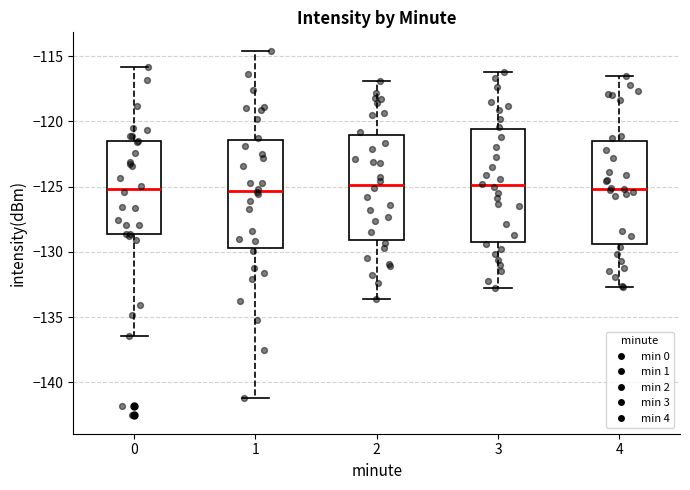

Where is the lower edge of the box at x = 4 on the y-axis? The values are not printed on the chart, so give them approximately, as read against the axis.

-129.5